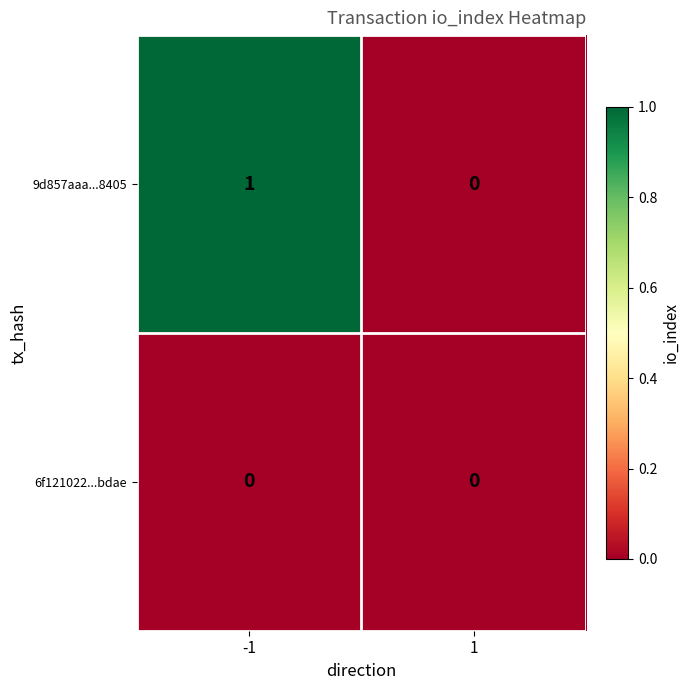

How many data points in 9d857aaa...8405 are less than 1?

1